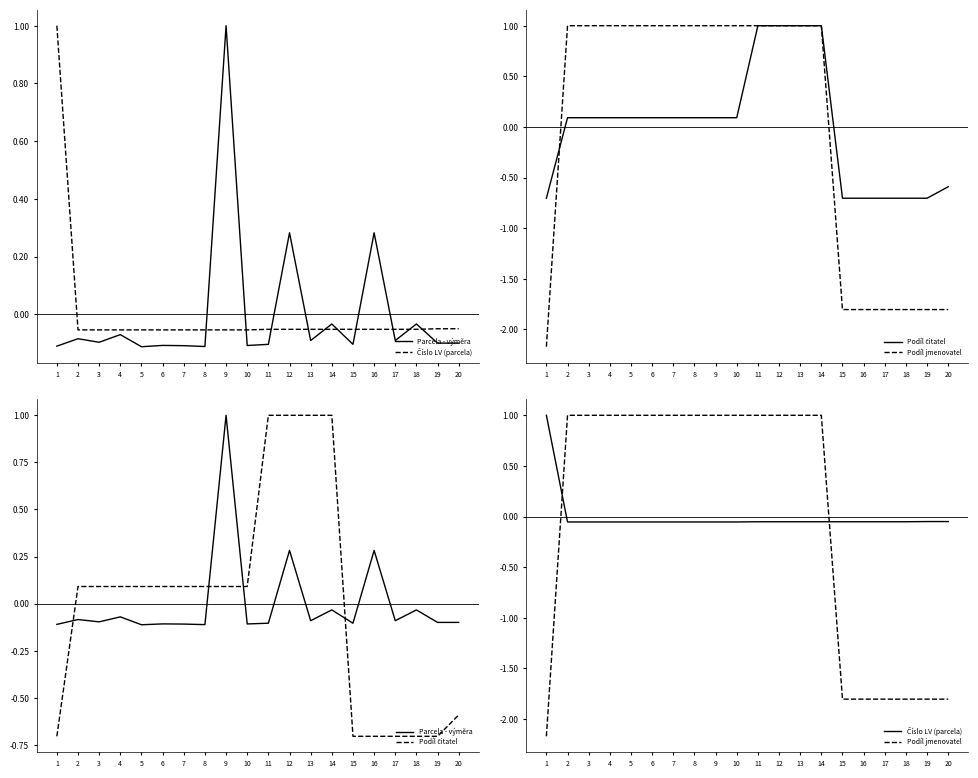

Reading right to left, extract all data points from this chart.

Parcela - výměra: -0.1	-0.1	-0.0	-0.1	0.3	-0.1	-0.0	-0.1	0.3	-0.1	-0.1	1.0	-0.1	-0.1	-0.1	-0.1	-0.1	-0.1	-0.1	-0.1
Číslo LV (parcela): -0.0	-0.0	-0.1	-0.1	-0.1	-0.1	-0.1	-0.1	-0.1	-0.1	-0.1	-0.1	-0.1	-0.1	-0.1	-0.1	-0.1	-0.1	-0.1	1.0
Podíl čitatel: -0.6	-0.7	-0.7	-0.7	-0.7	-0.7	1.0	1.0	1.0	1.0	0.1	0.1	0.1	0.1	0.1	0.1	0.1	0.1	0.1	-0.7
Podíl jmenovatel: -1.8	-1.8	-1.8	-1.8	-1.8	-1.8	1.0	1.0	1.0	1.0	1.0	1.0	1.0	1.0	1.0	1.0	1.0	1.0	1.0	-2.2